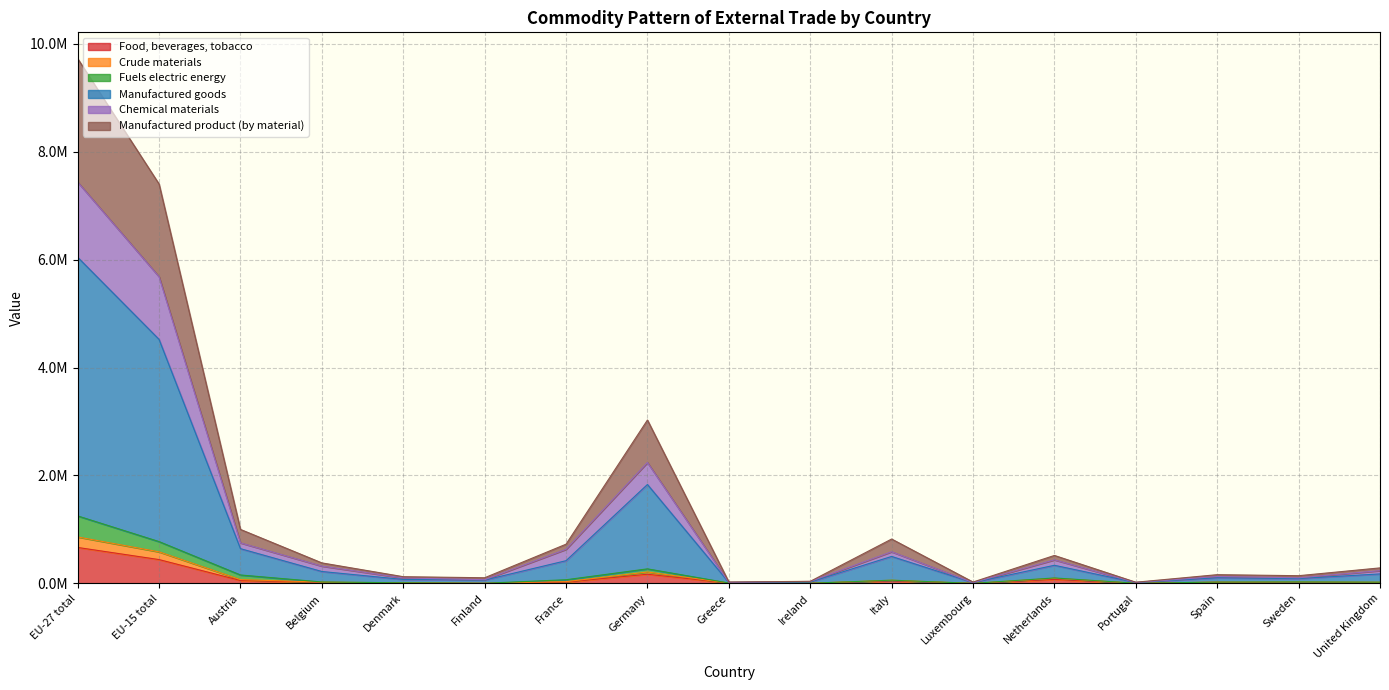

Between EU-27 total and EU-15 total, which series saw the biggest shift?

Manufactured goods